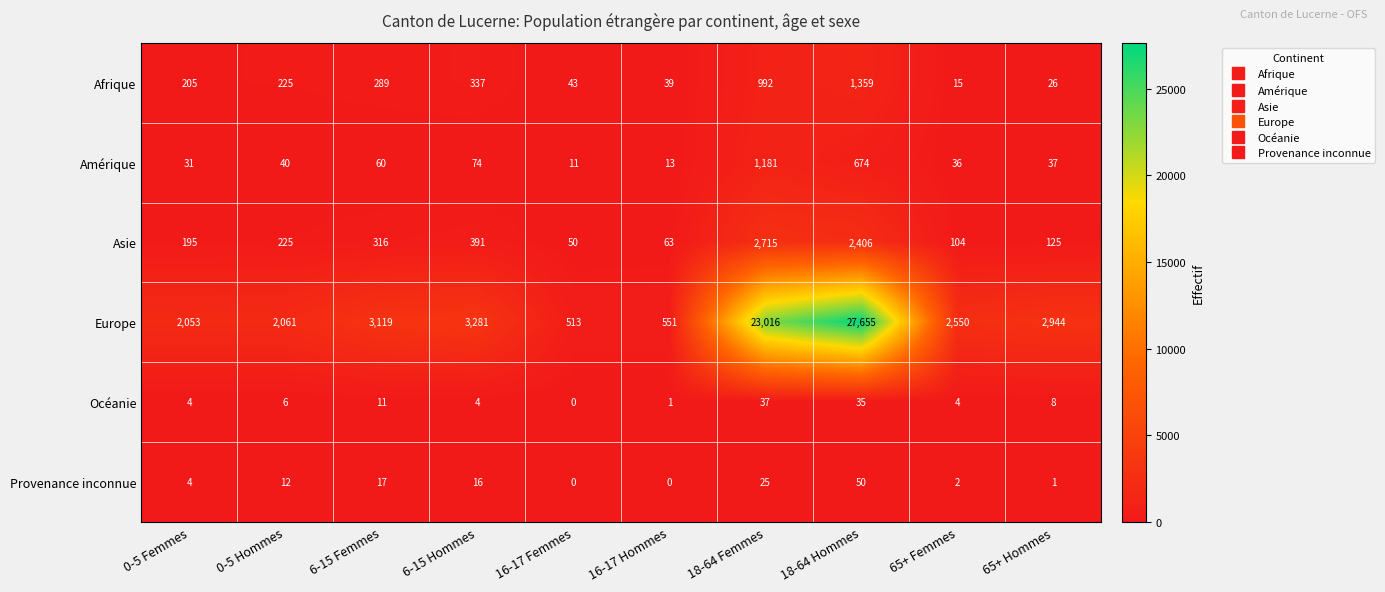

What is the total value across all series at 6-15 Femmes?

3812